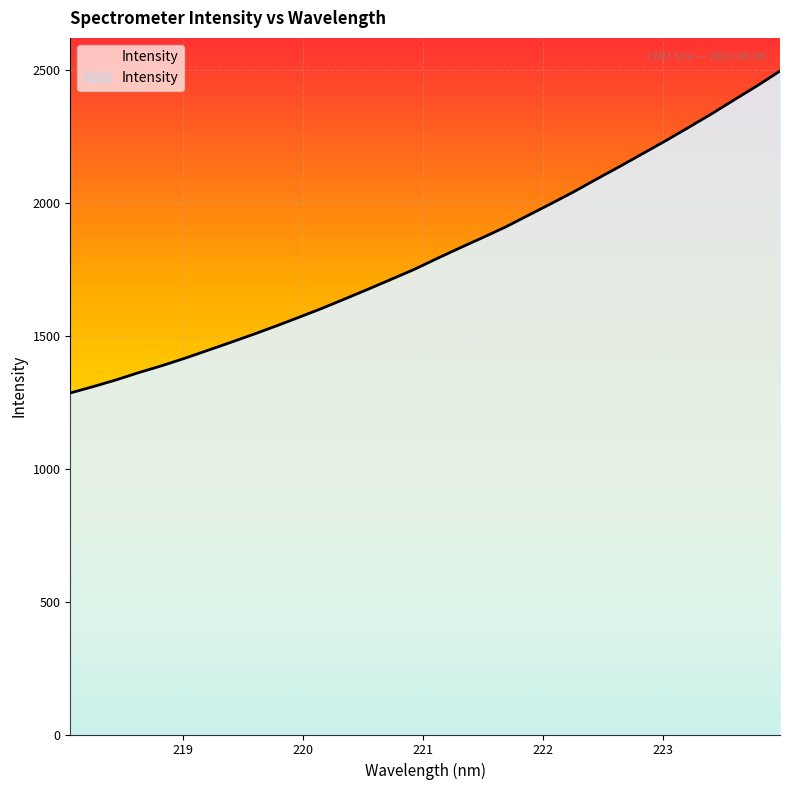

What is the maximum value shown in the chart?

2494.6